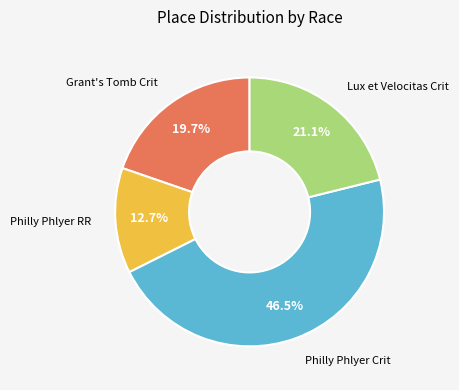

Count the number of slices in the pie.

4